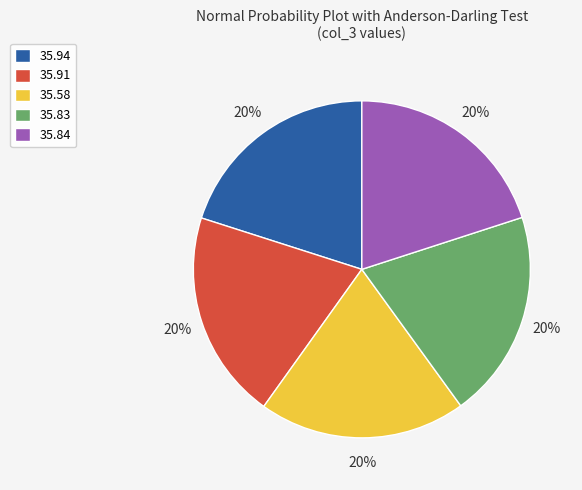

Is there a majority slice in this chart?

No